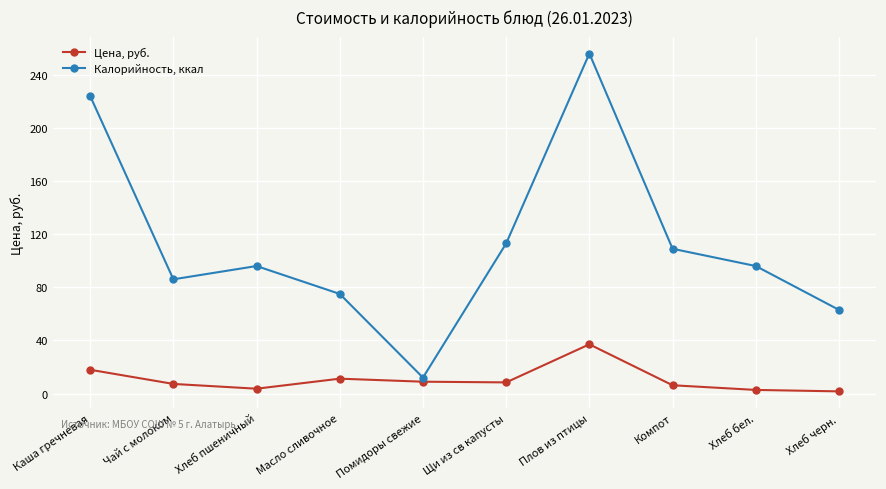

Is it true that Цена, руб. equals 24.5 at Плов из птицы?

False